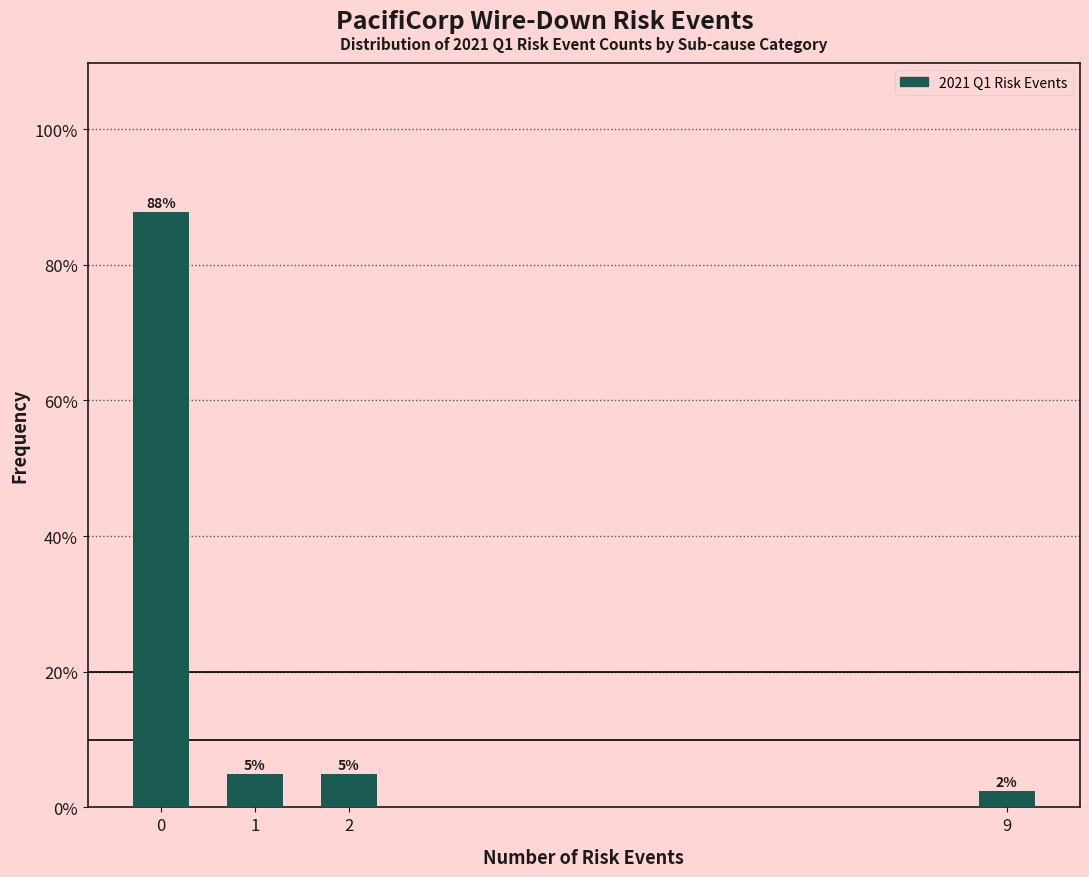

Does the chart contain any negative values?

No